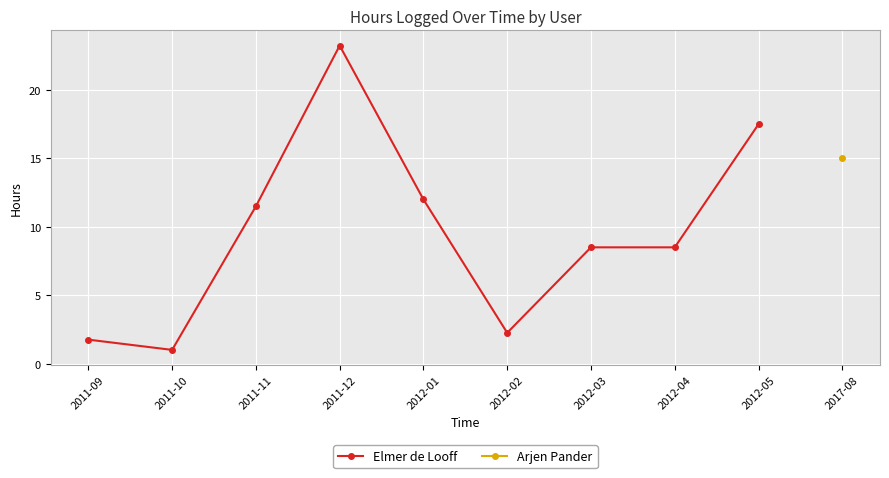

At which category does the data reach its first local peak?

2011-12